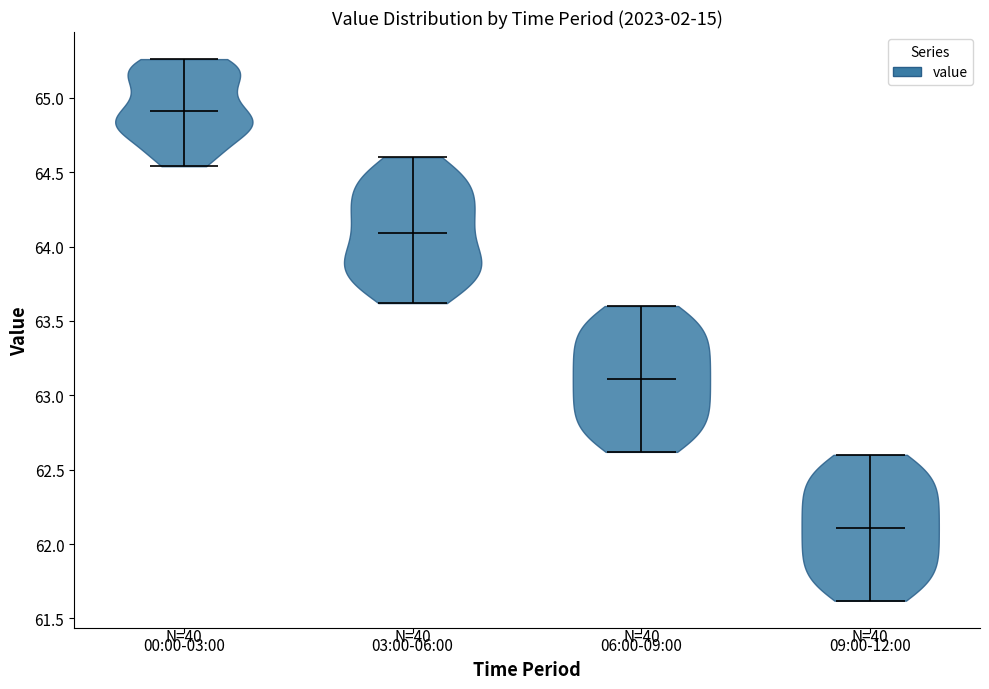

What is the lowest point the violin for 06:00-09:00 reaches on the y-axis? The values are not printed on the chart, so give them approximately, as read against the axis.

62.60